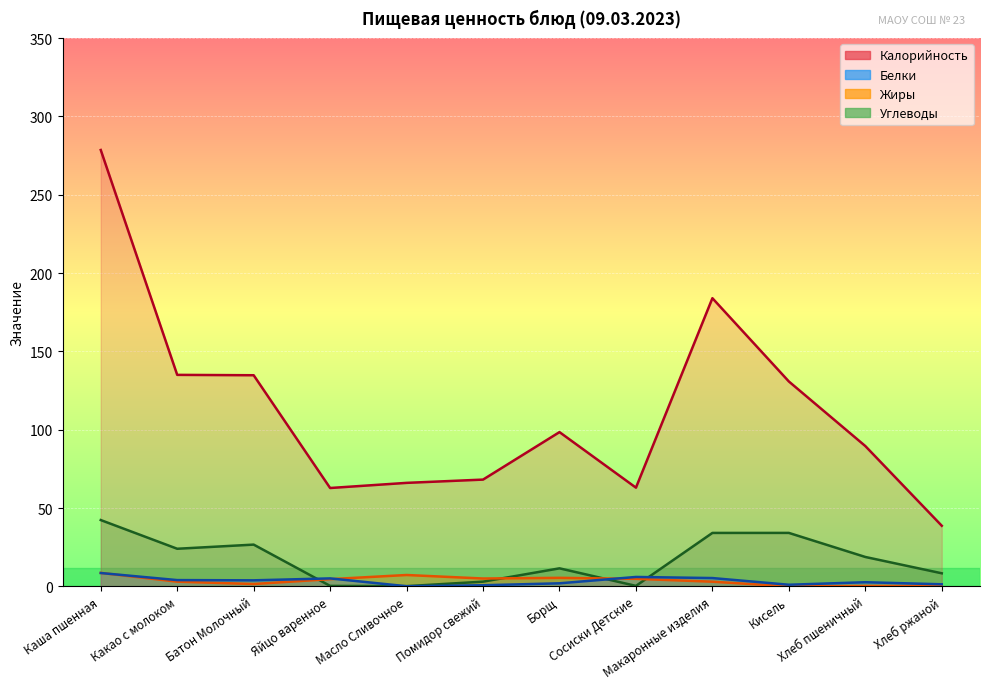

At which category does Углеводы reach its first local valley?

Какао с молоком